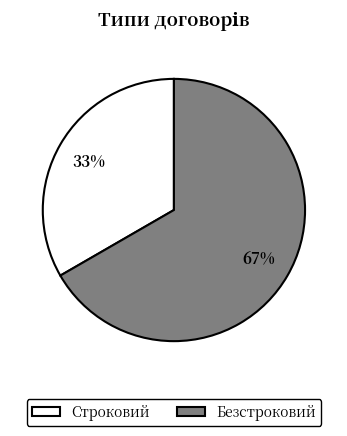

How many slices are in this pie chart?

2